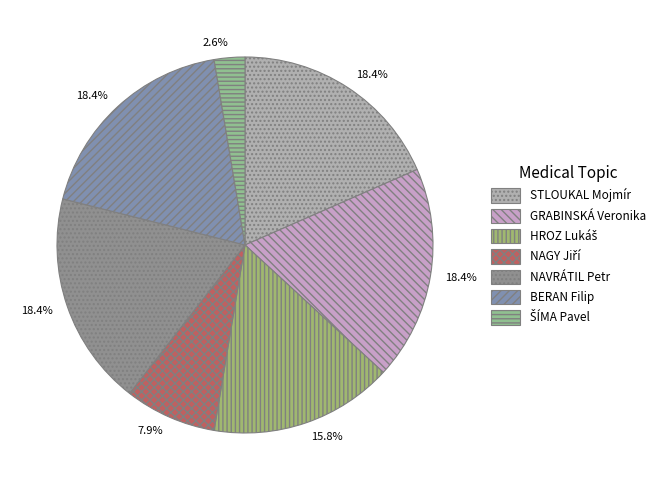

True or false: NAGY Jiří accounts for 1% of the total.

False